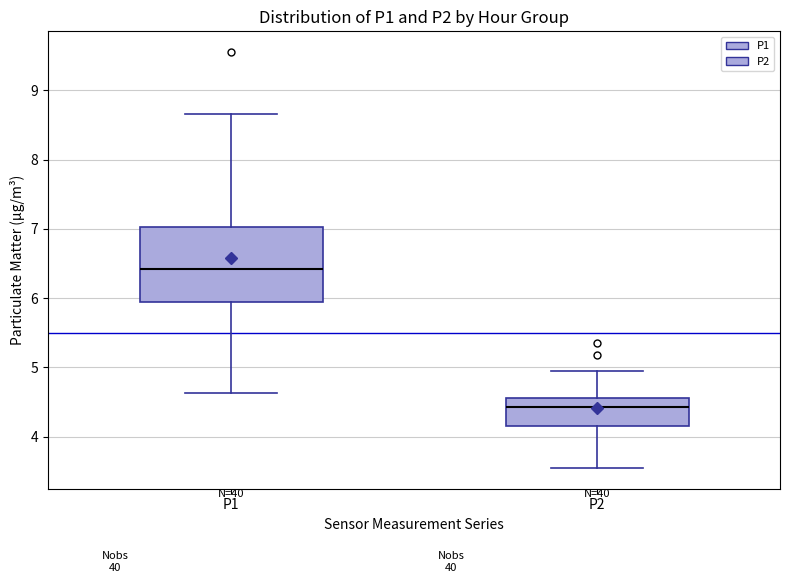

Reading left to right, transcribe this box plot: for each box, give where its median line is, the range the box spans, and where its two whiskers end, as read against the y-axis. The values are not printed on the chart, so give them approximately, as read against the axis.

P1: median 6.4, box 5.9 to 7.0, whiskers 4.6 to 8.7
P2: median 4.4, box 4.2 to 4.6, whiskers 3.6 to 5.0